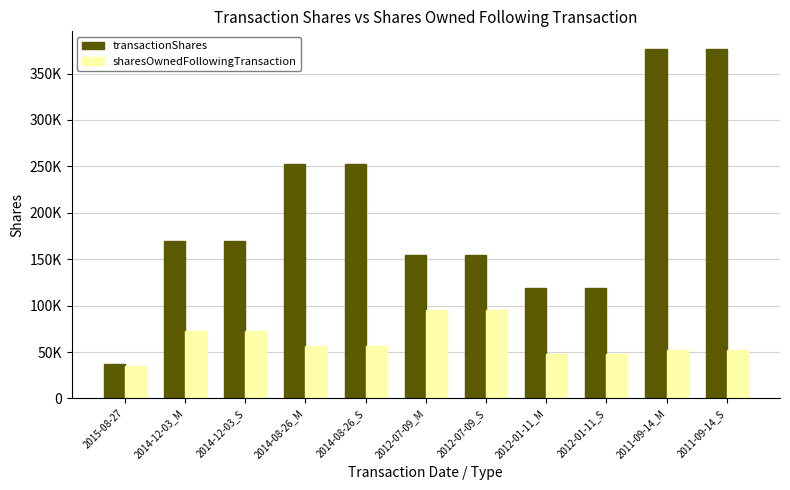

What are all the series names shown in the legend?

transactionShares, sharesOwnedFollowingTransaction